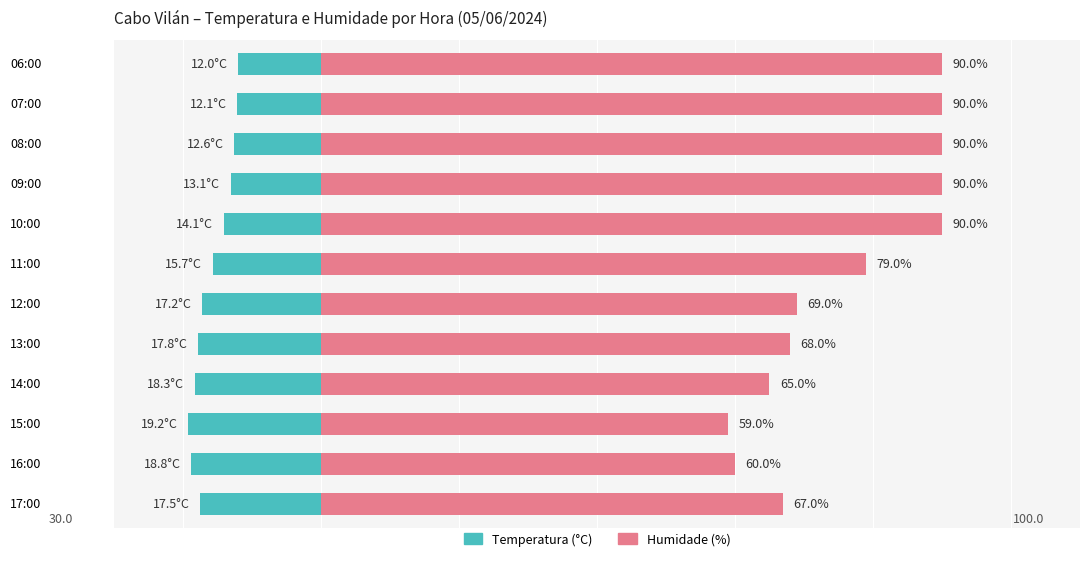

Rank the series by their average value, from highest to lowest.

Humidade (%), Temperatura (°C)